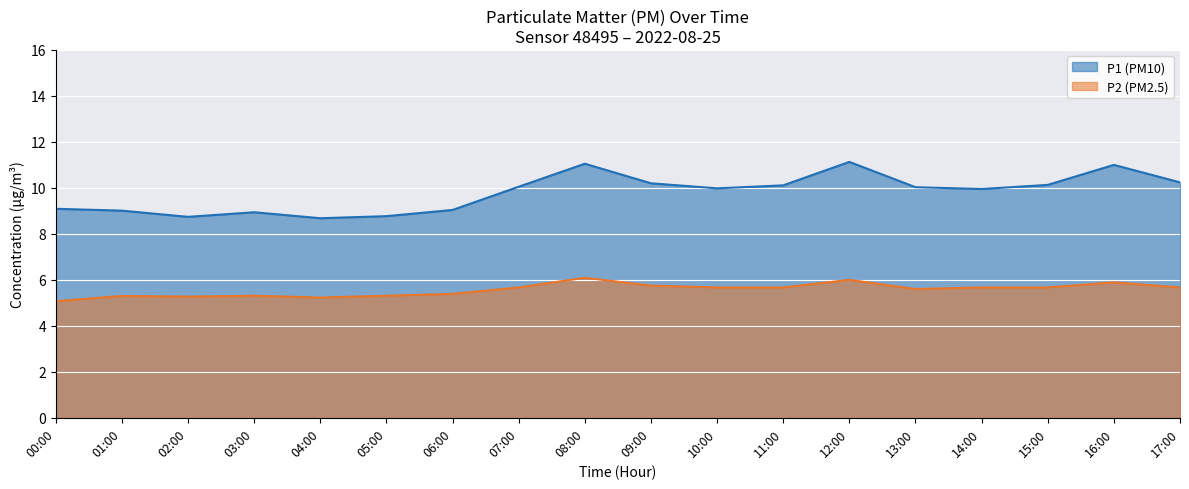

Which has a higher value, 02:40 or 01:20?

02:40